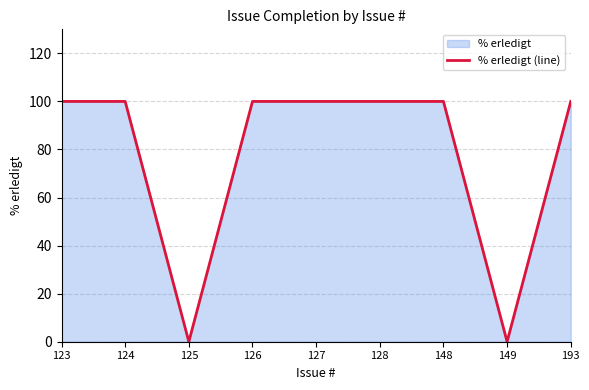

True or false: the data shows 28 at 193.

False